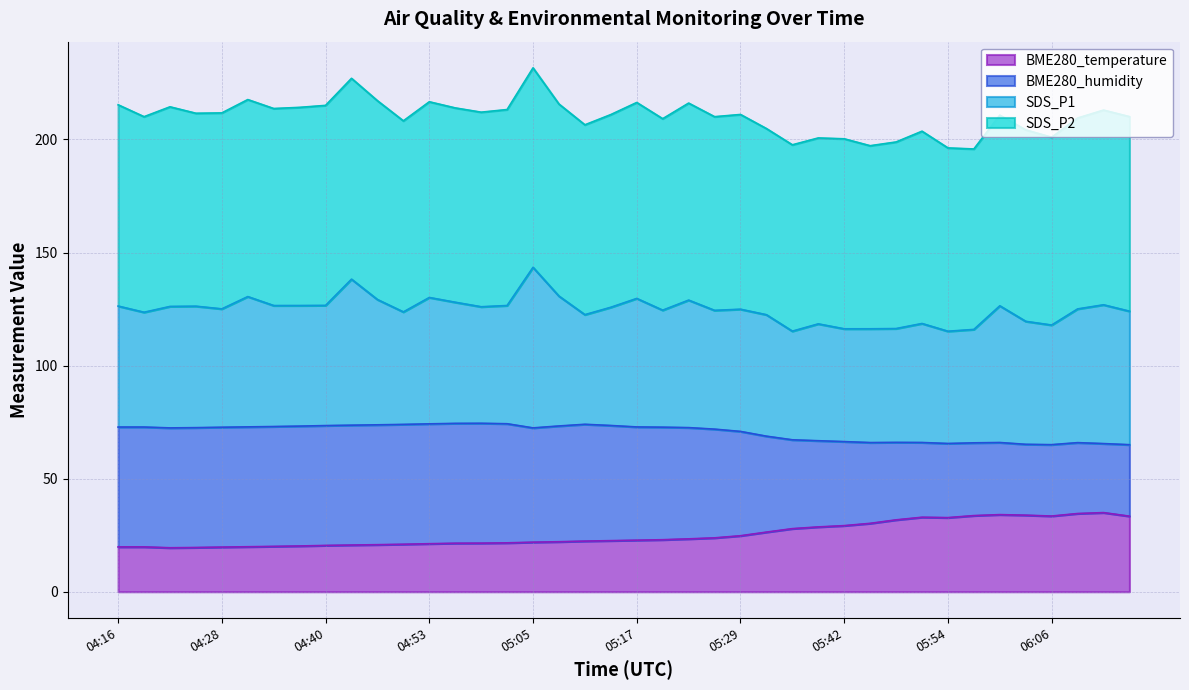

What is the total value across all series at 04:53?

216.7